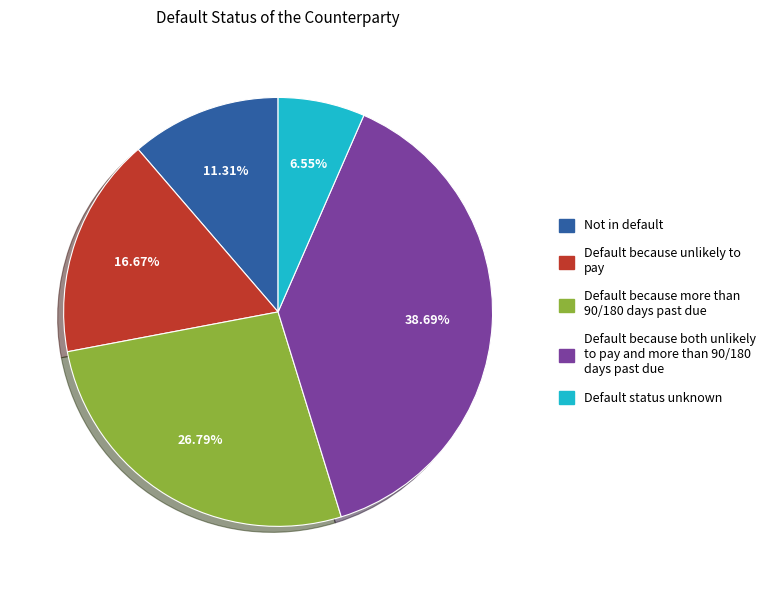

Which category has the smallest portion of the pie?

Default status unknown